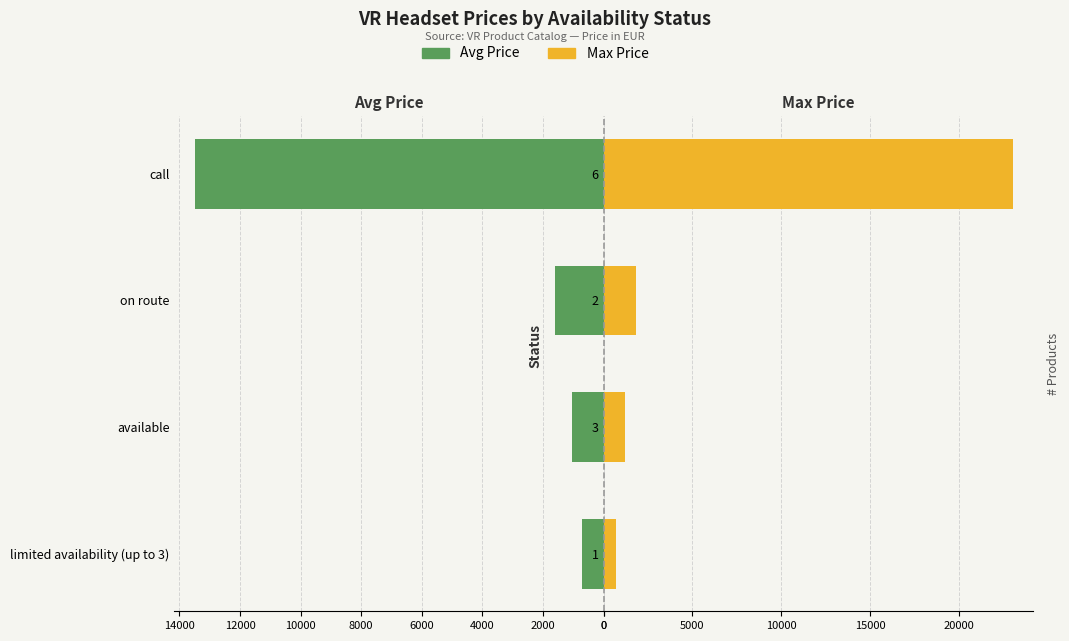

Count the number of categories in the chart.

4